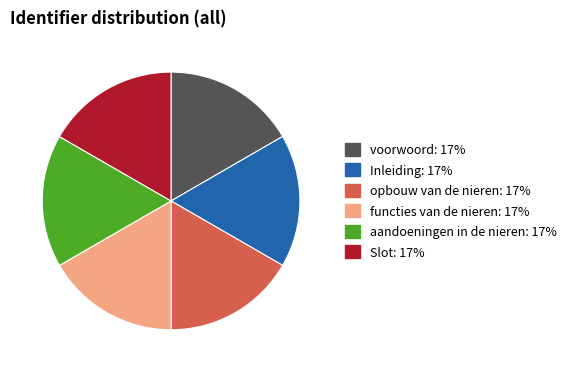

Approximately how many times larger is the value at functies van de nieren compared to opbouw van de nieren?

1.0